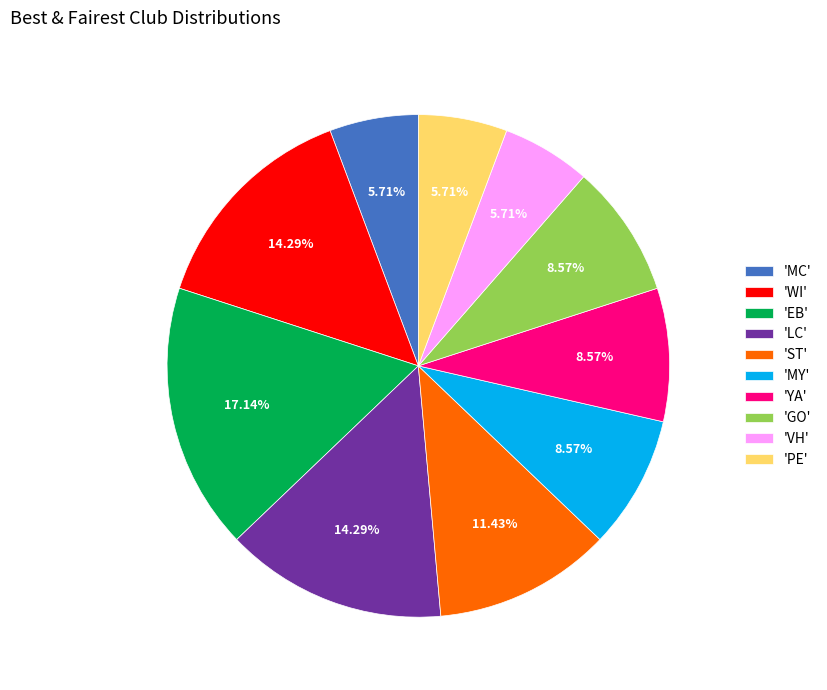

Which slice is the largest?

'EB'